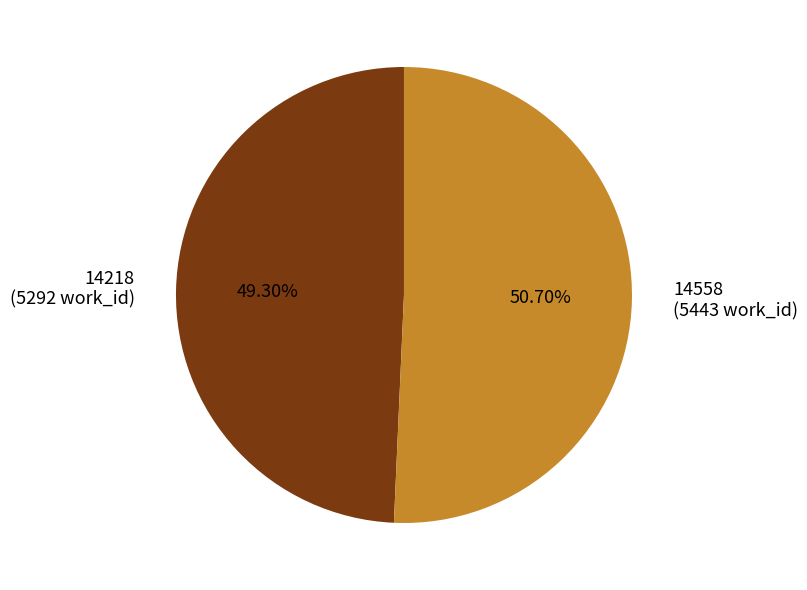

To the nearest percent, what is the average slice percentage?

50%